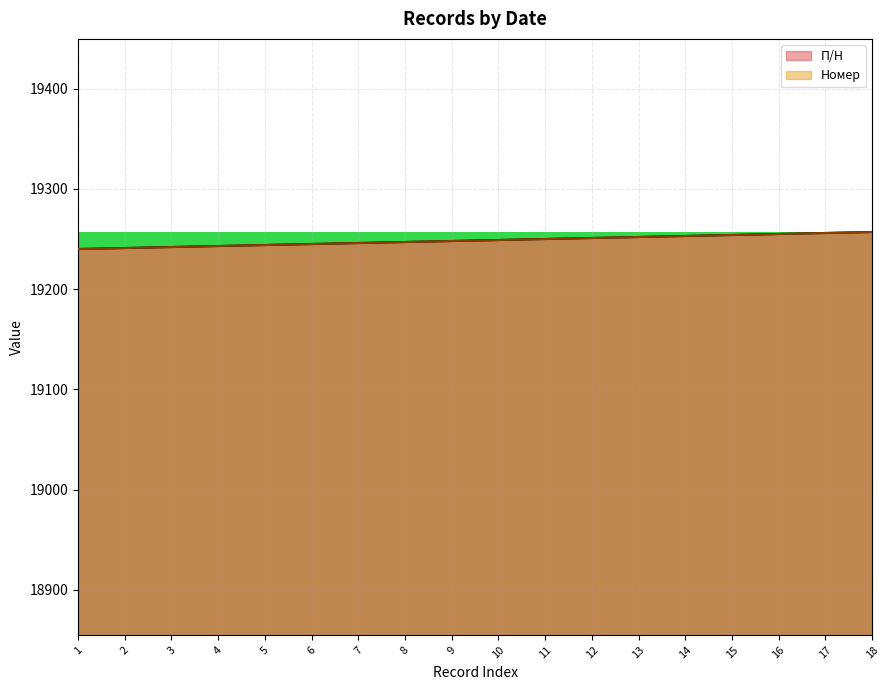

Which has a higher value, 18 or 8?

18